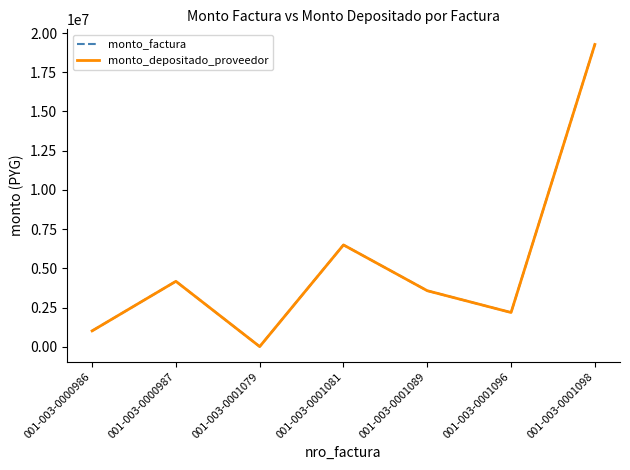

At which category does monto_depositado_proveedor reach its first local peak?

001-003-0000987